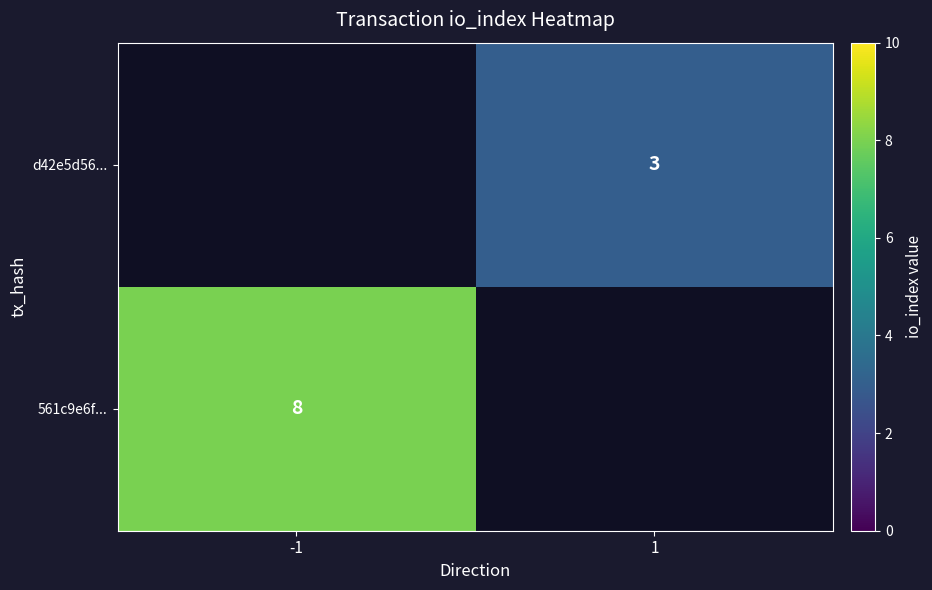

What is the smallest value displayed?

3.0